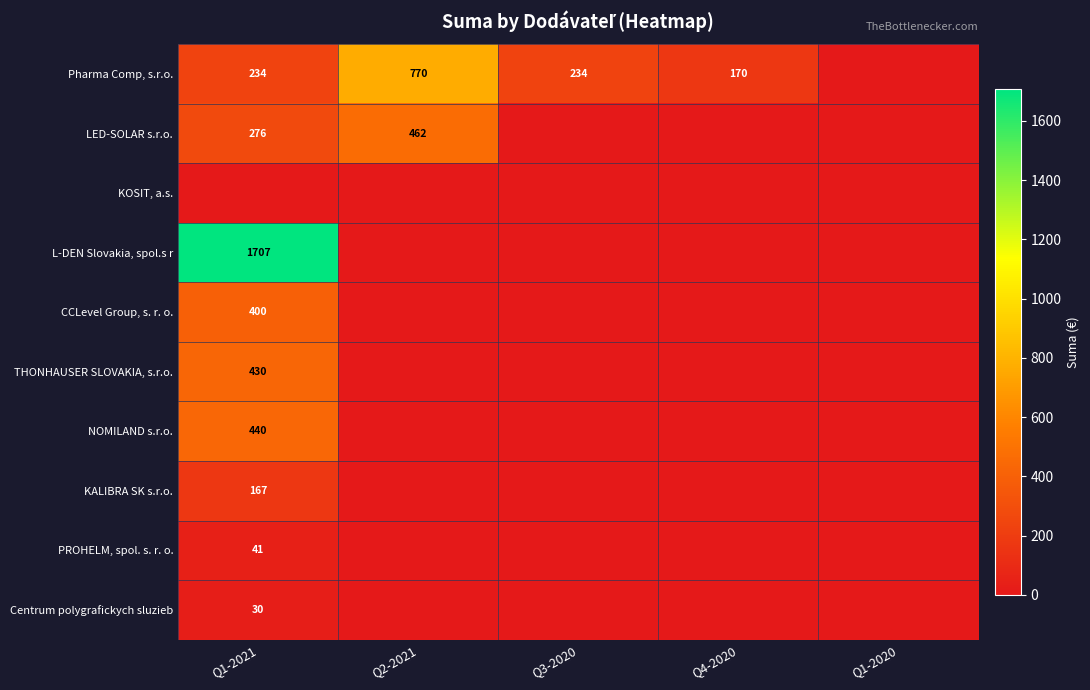

The Pharma Comp, s.r.o. series shows 348 at Q3-2020. True or false?

False